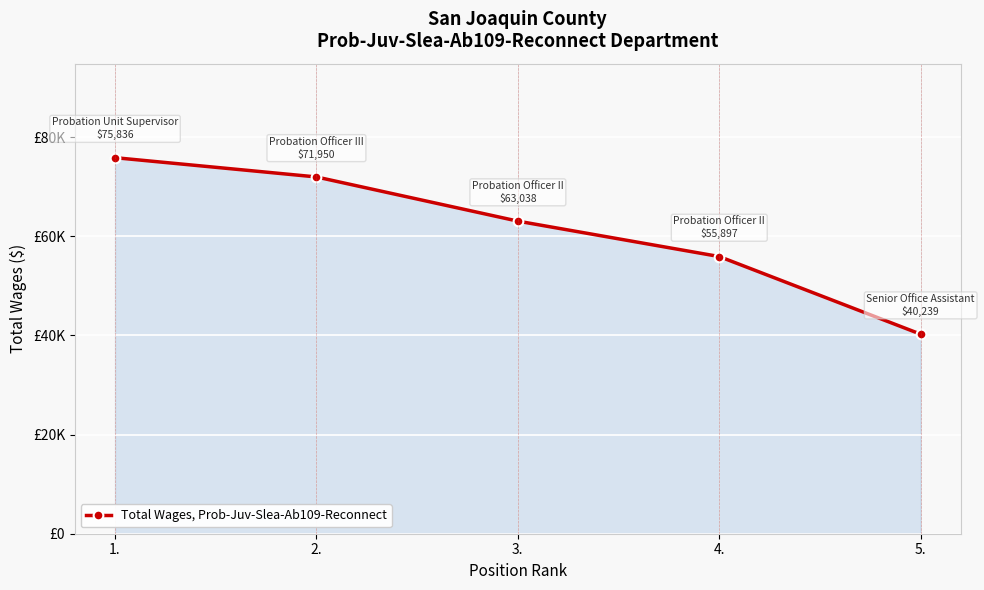

What is the label of the 1st point from the right?

5.